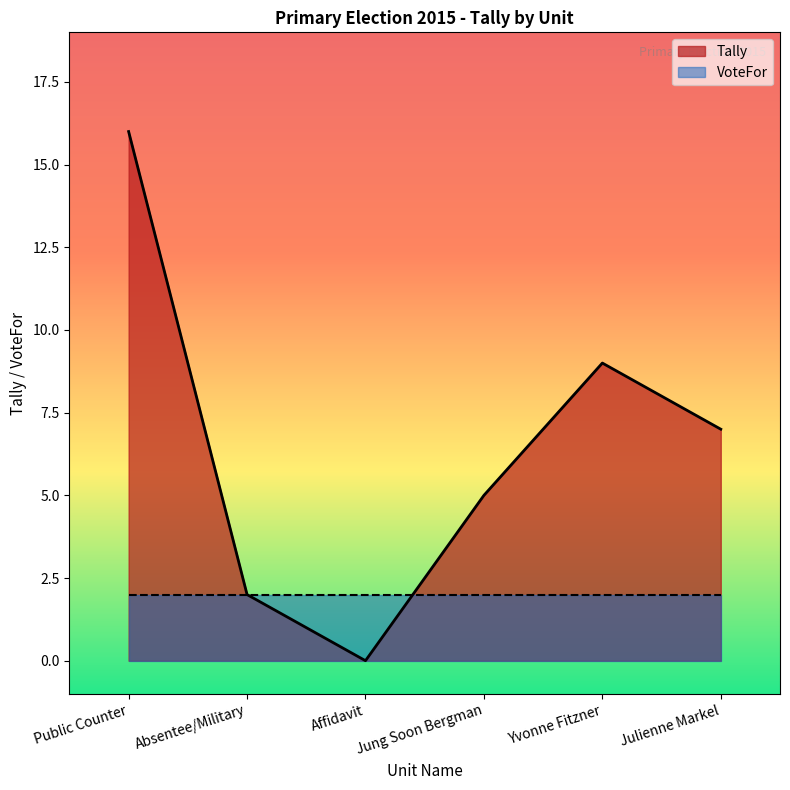

Rank the categories by value from lowest to highest.

Affidavit, Absentee/Military, Jung Soon Bergman, Julienne Markel, Yvonne Fitzner, Public Counter